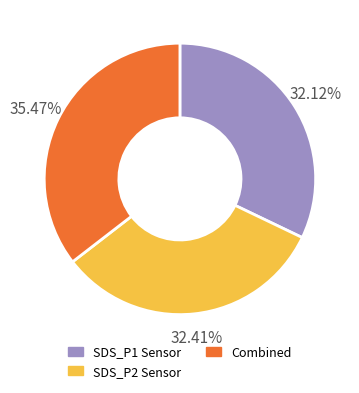

Is there a majority slice in this chart?

No